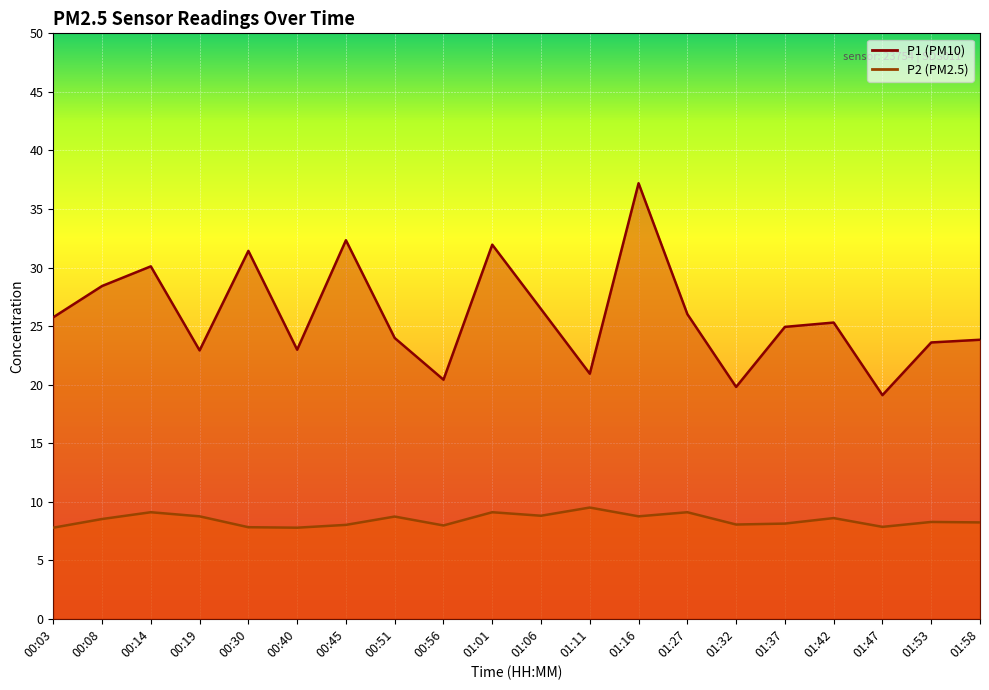

What position from the right is 01:11?

9